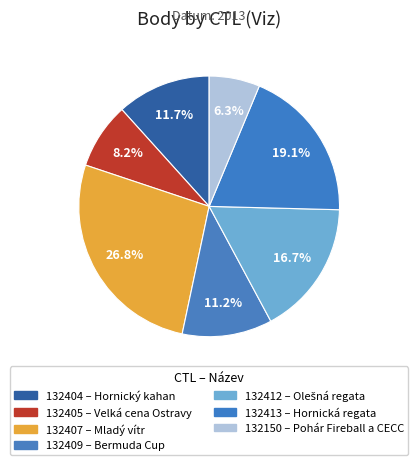

True or false: 132150 accounts for 1% of the total.

False